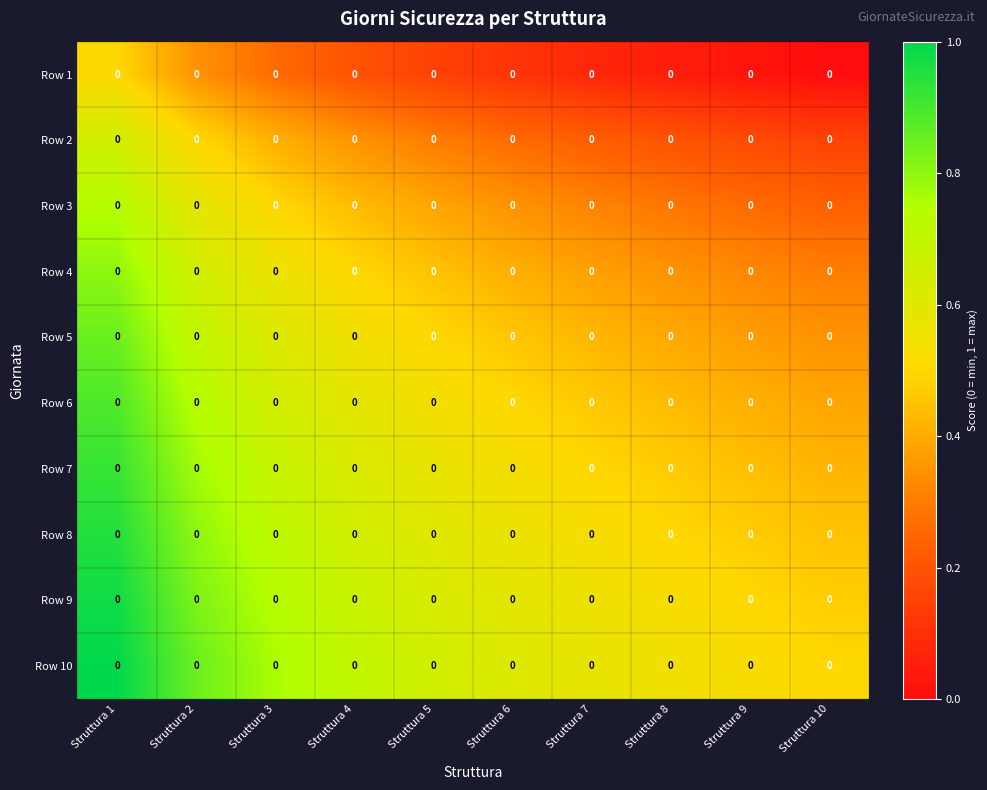

How many categories are shown in the chart?

10